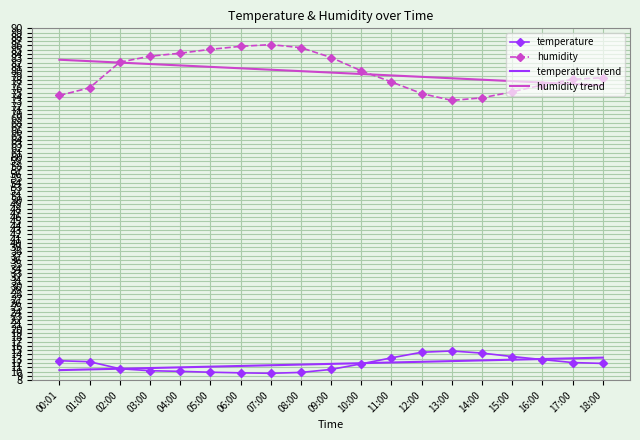

In humidity, how many points are higher than both neighbors (excluding endpoints)?

1